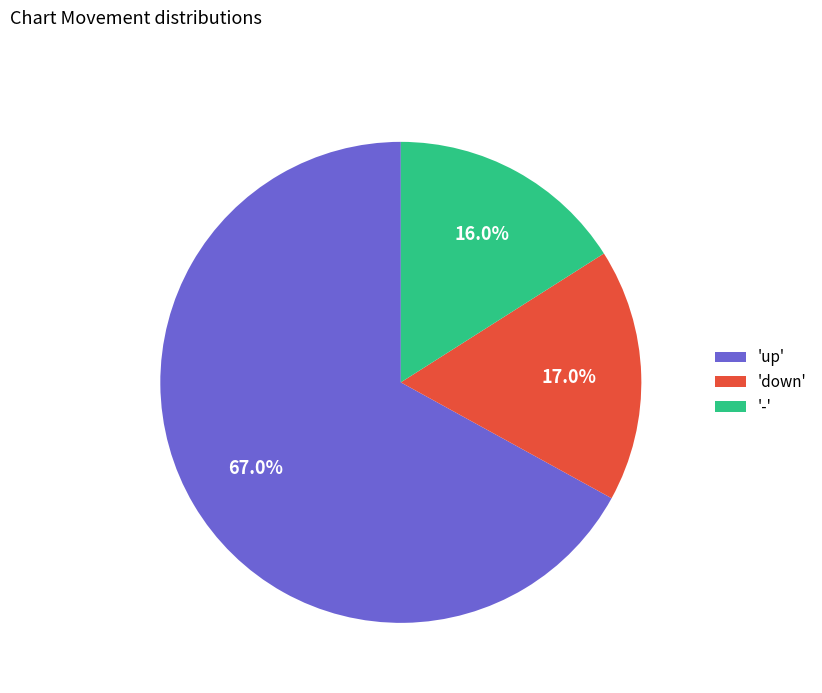

Between 'up' and 'down', which is larger?

'up'